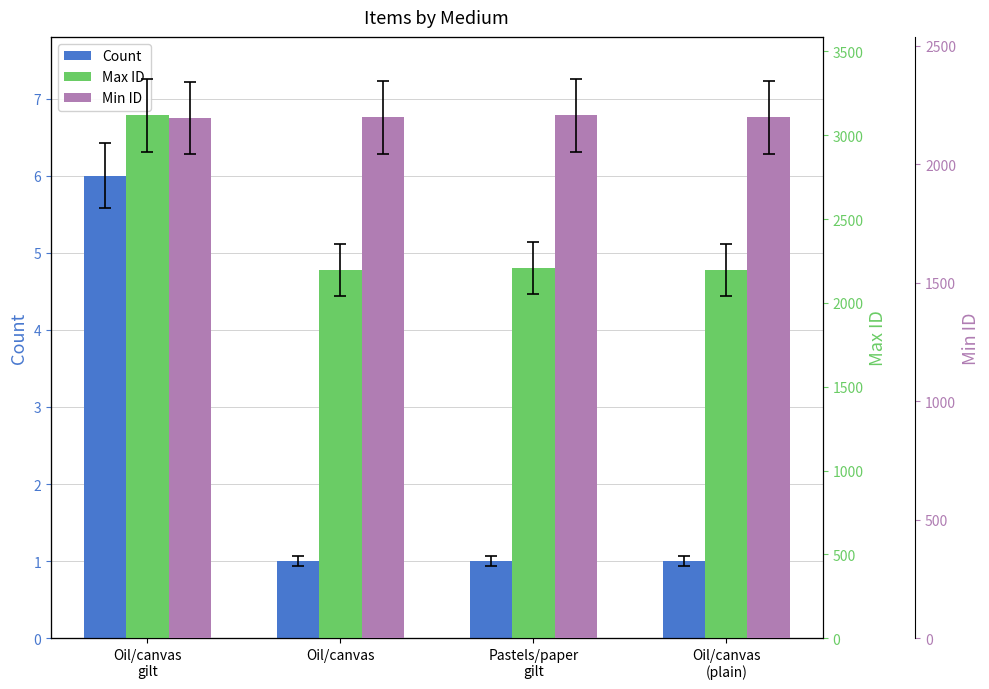

What is the average value of the Max ID series?

2430